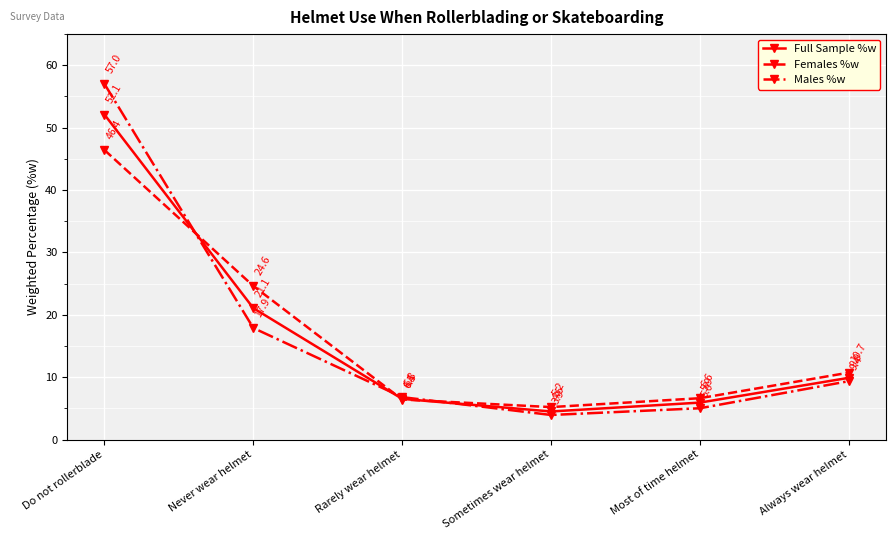

Where is the first local minimum for Females %w?

Sometimes wear helmet